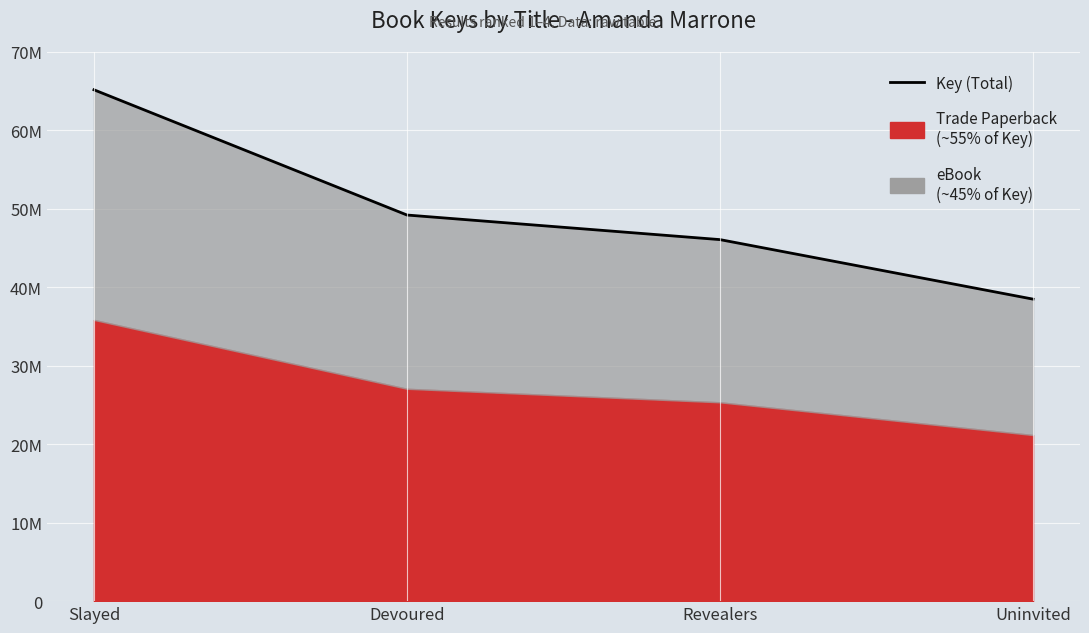

Reading left to right, what are all the values shown in this chart?

65183648	49218757	46084409	38497141